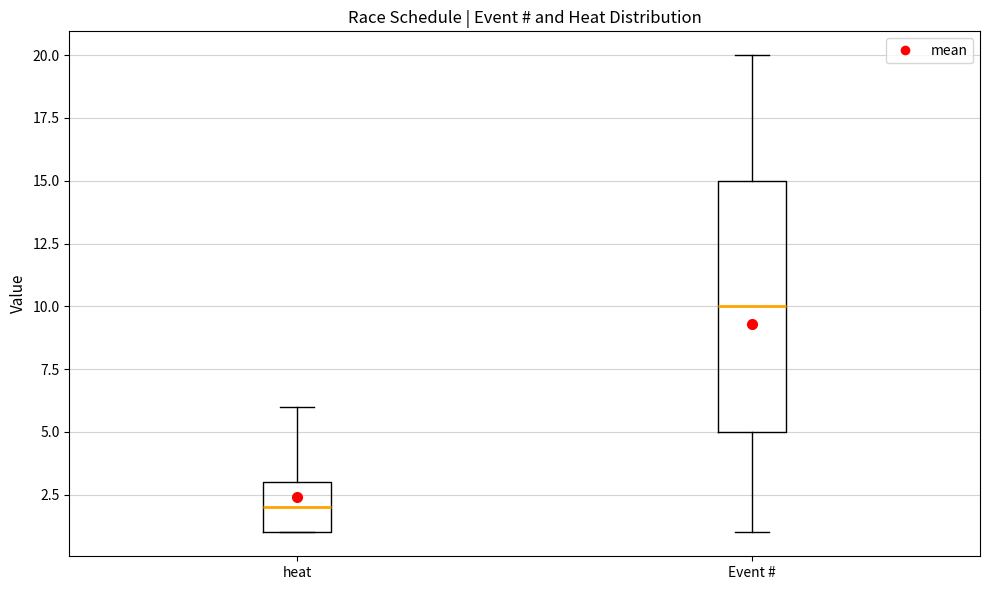

Where does the lower whisker of the box for Event # end on the y-axis? The values are not printed on the chart, so give them approximately, as read against the axis.

1